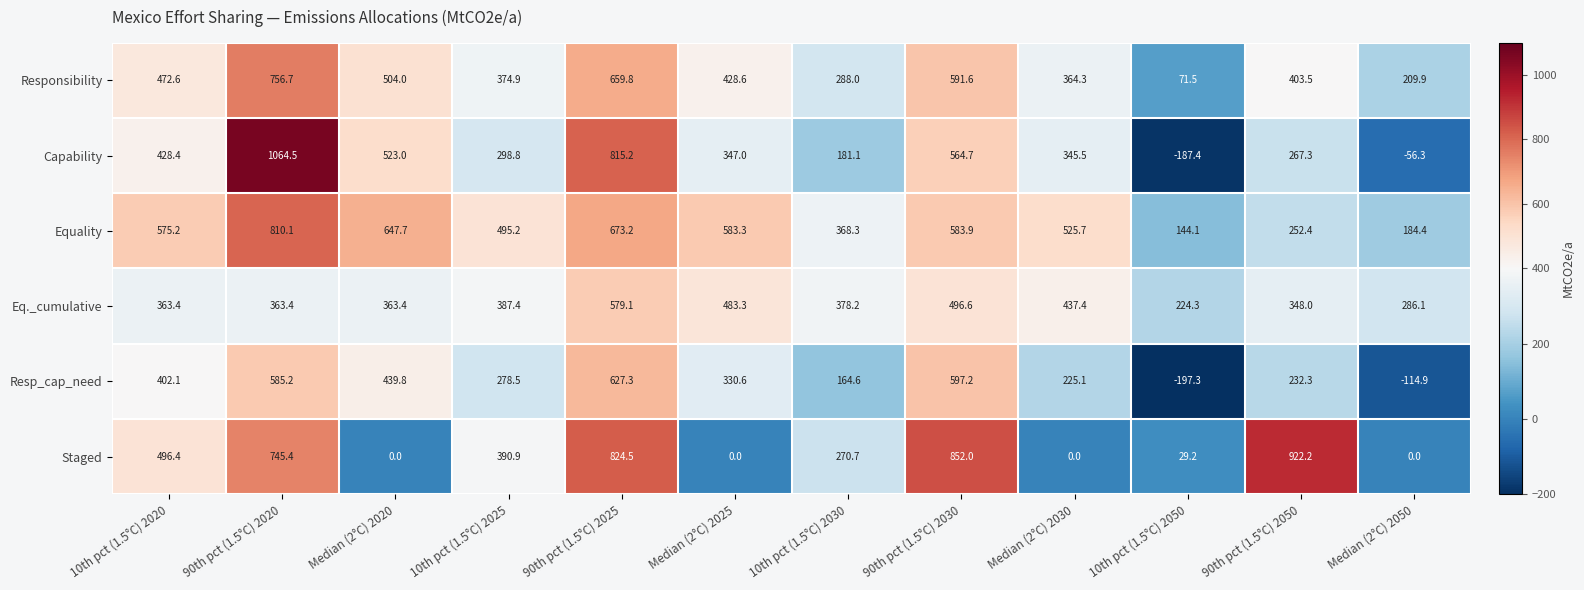

At how many categories does at least one series exceed 634?

5